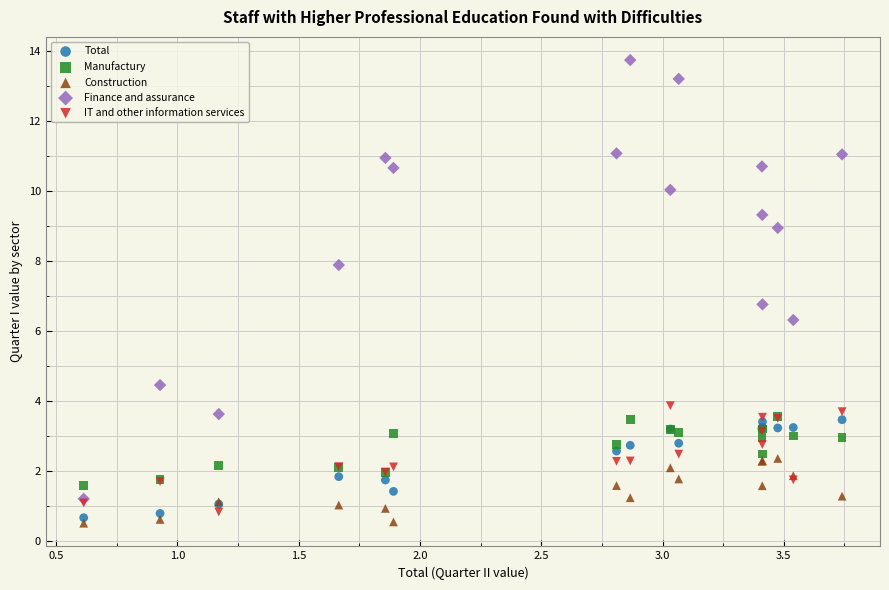

Which series has the widest spread of Y values?

Finance and assurance